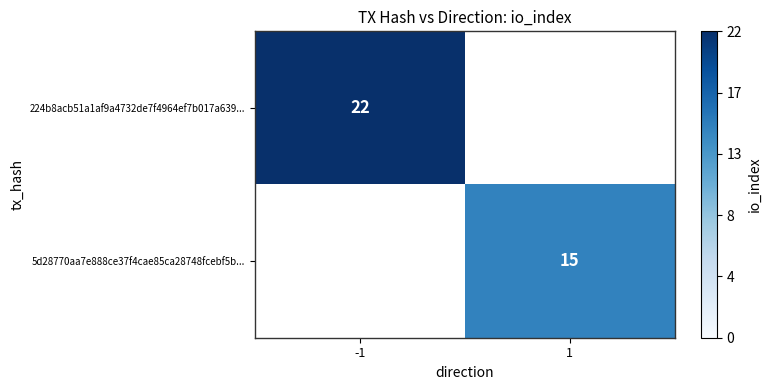

True or false: 5d28770aa7e888ce37f4cae85ca28748fcebf5b... has a value of 3 at 1.

False